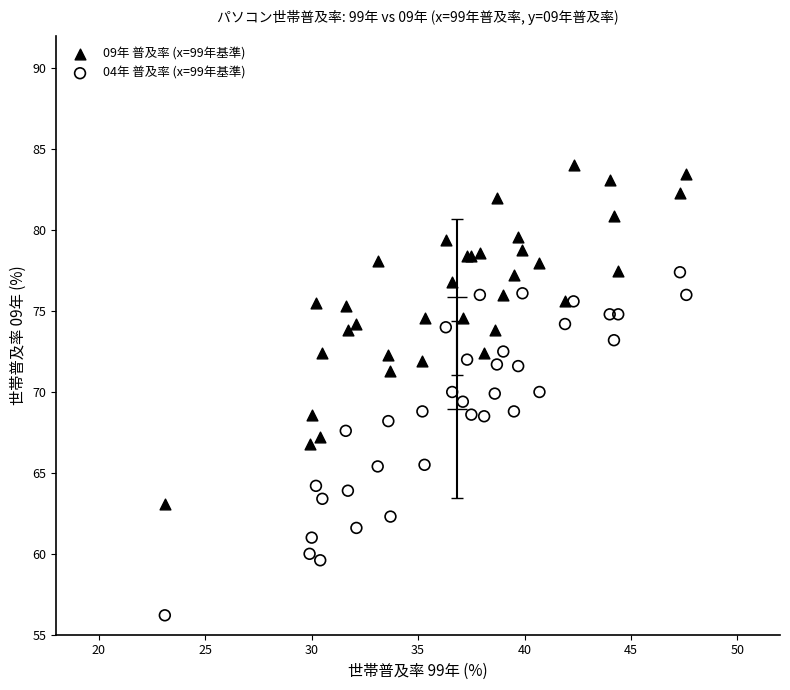

Which series reaches the minimum Y coordinate?

04年 普及率 (x=99年基準)